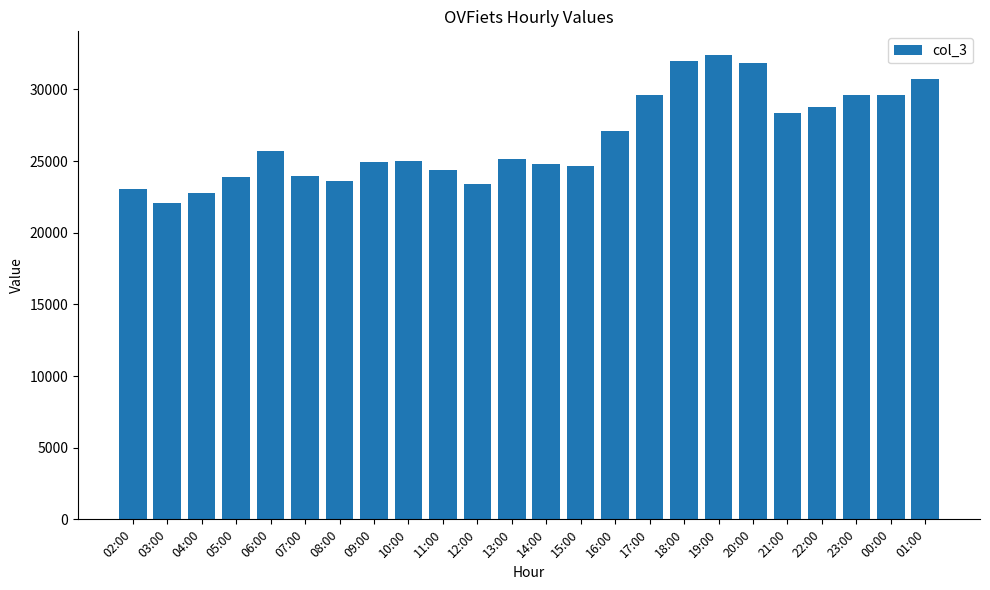

What is the maximum value shown in the chart?

32436